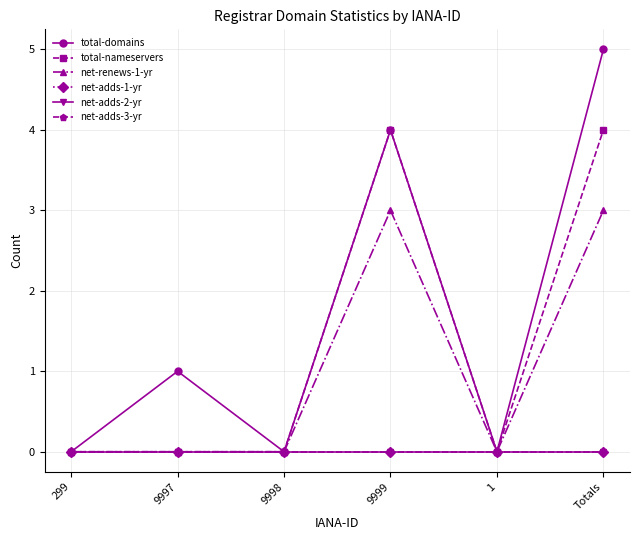

True or false: net-adds-2-yr and net-adds-3-yr cross at least once.

False